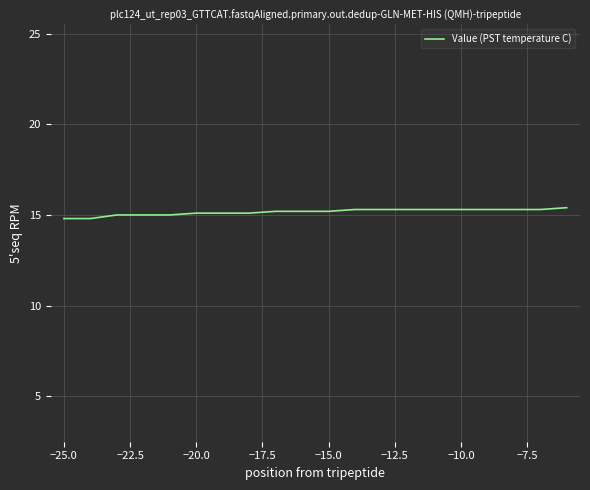

What is the maximum value shown in the chart?

15.4